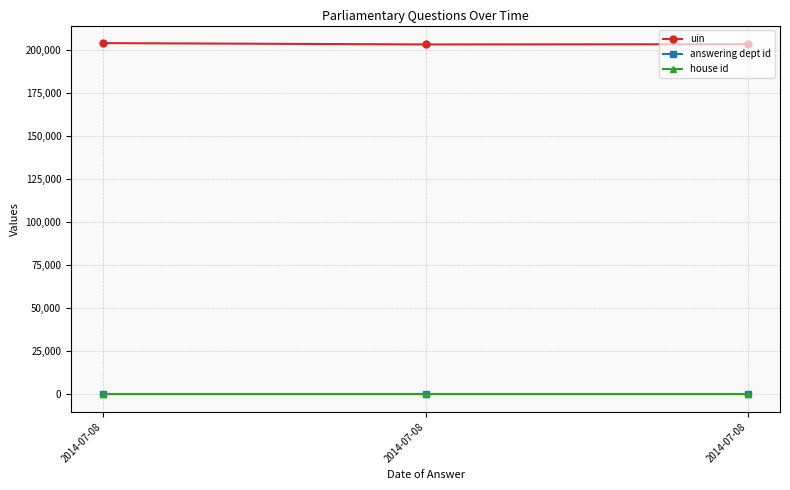

Count the number of categories in the chart.

3